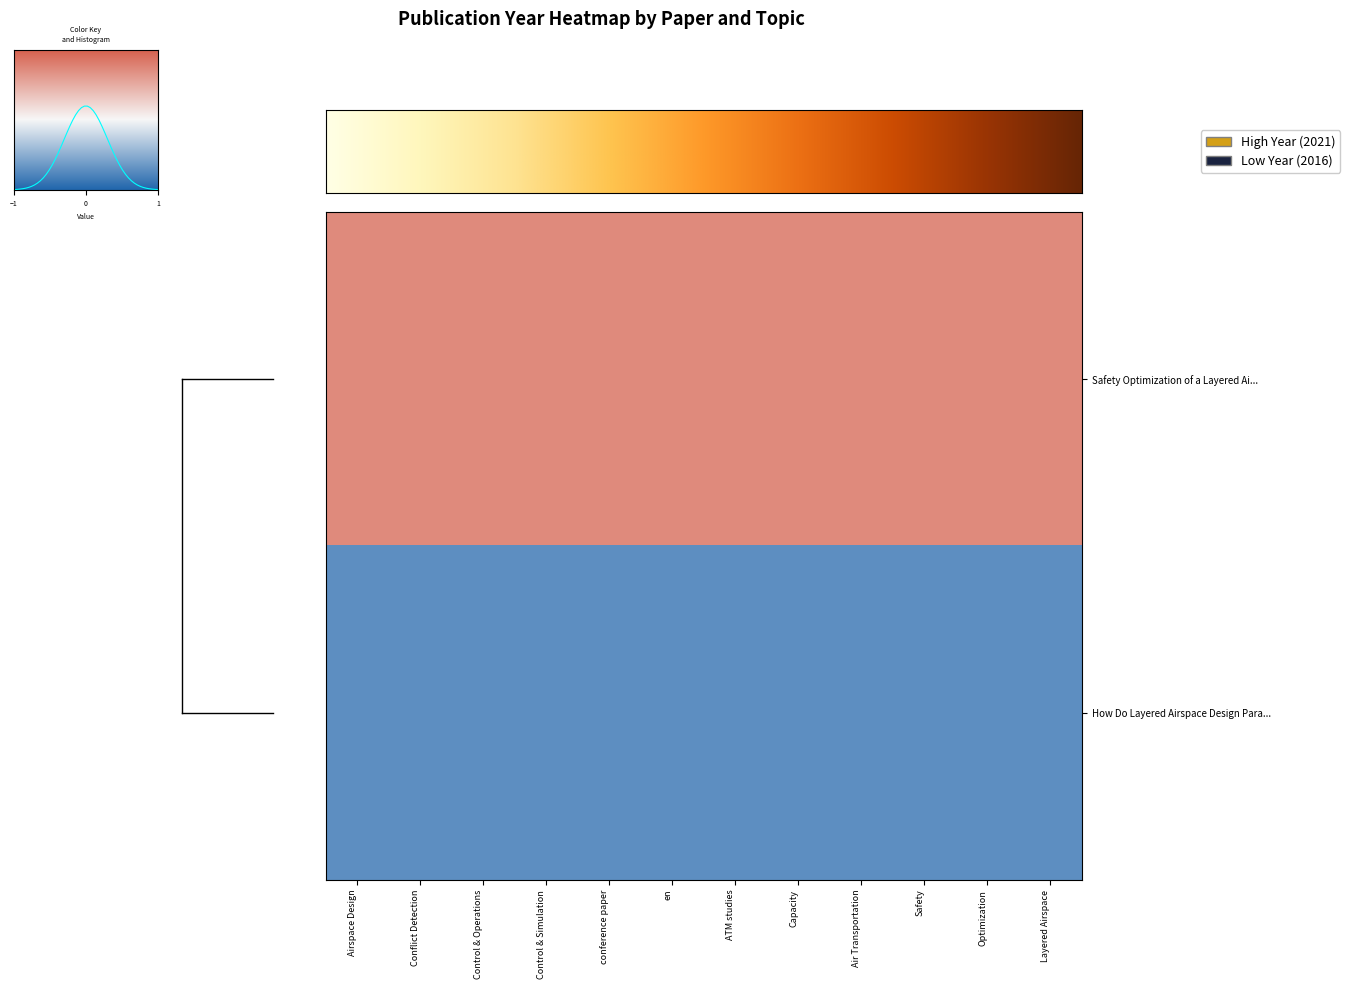

Which has a higher value, en or ATM studies?

en